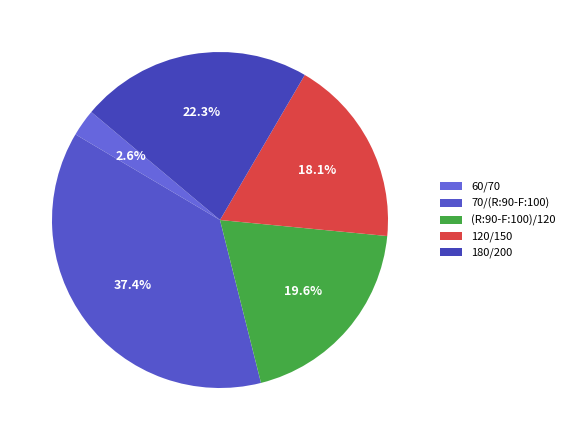

Count the number of slices in the pie.

5